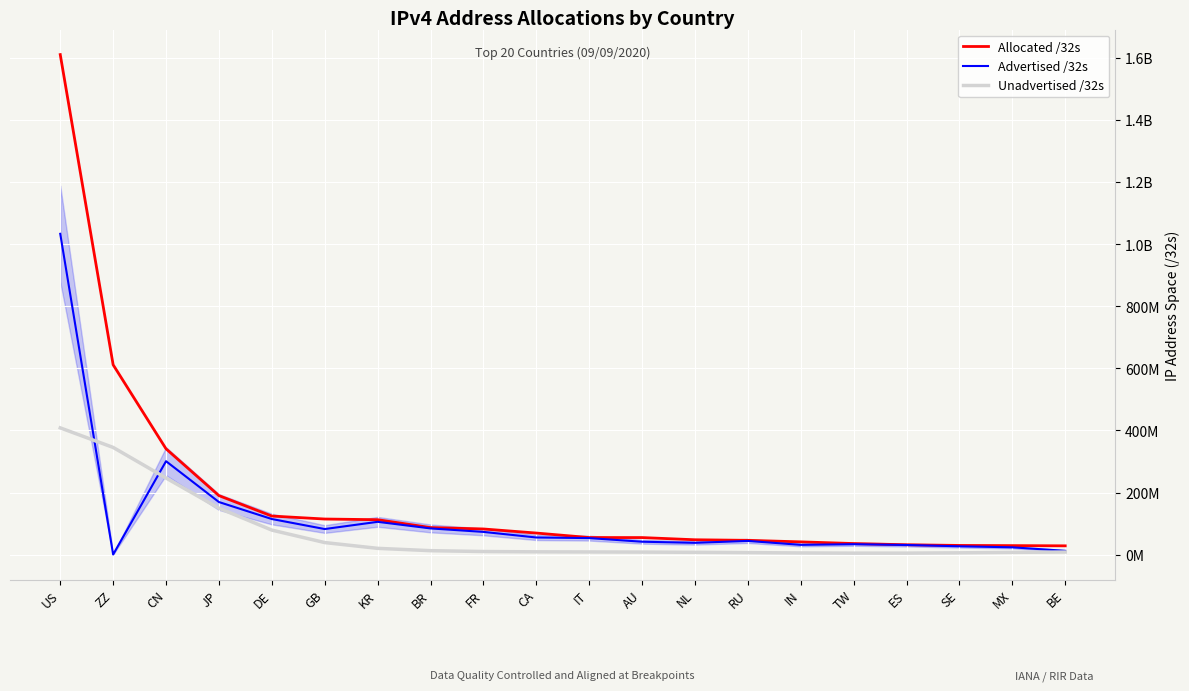

What is the label of the 15th point from the left?

IN